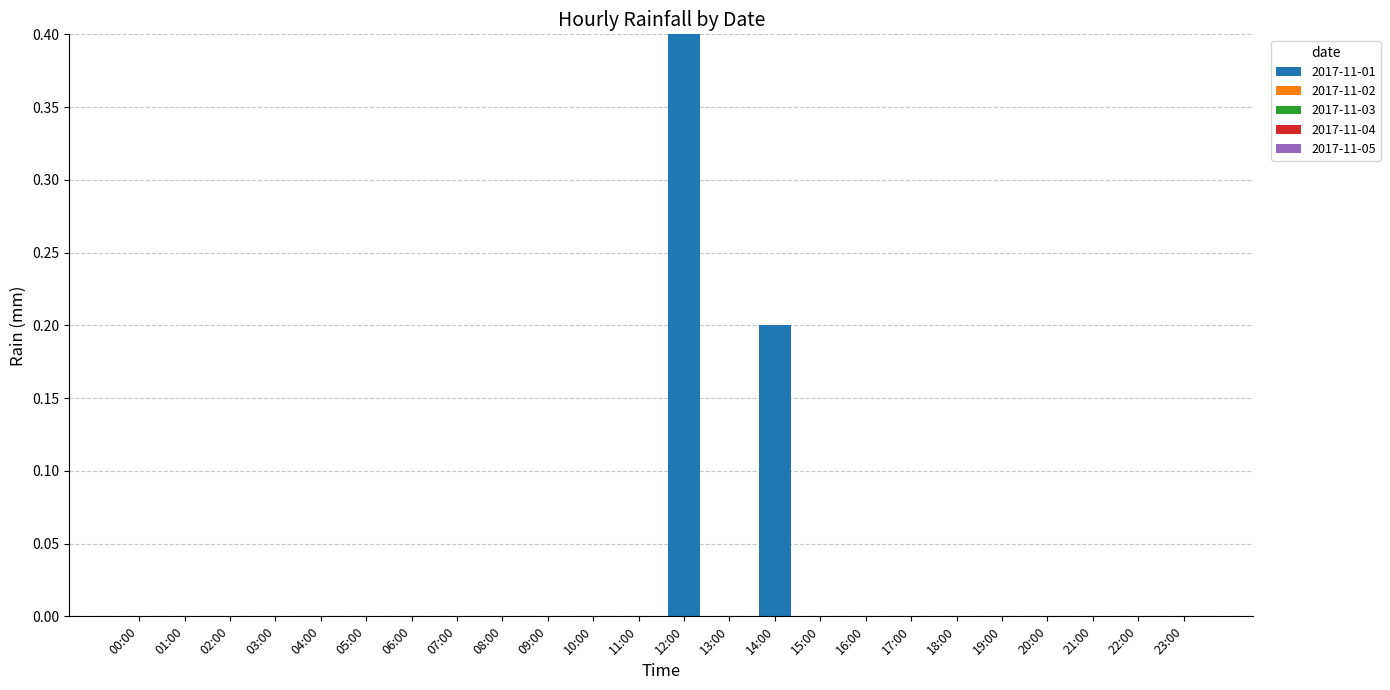

What is the maximum value shown in the chart?

0.4